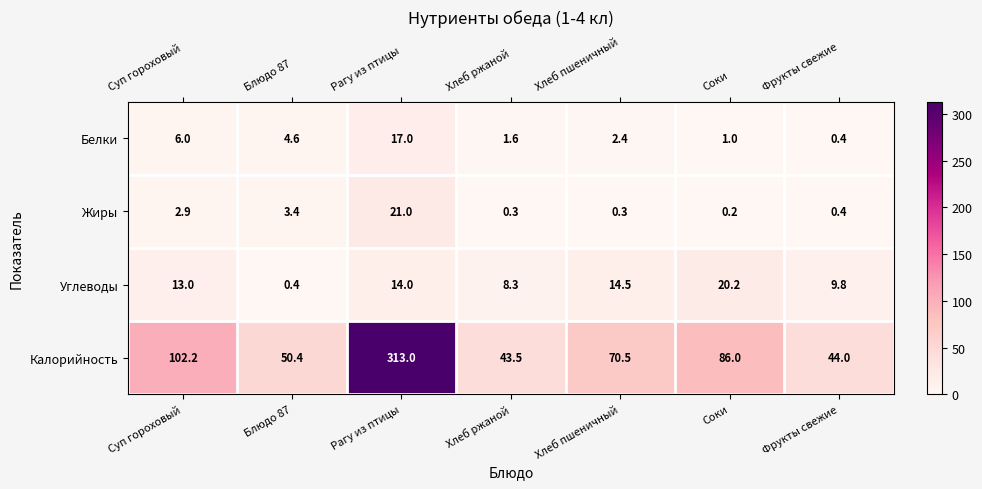

Count the number of categories in the chart.

7